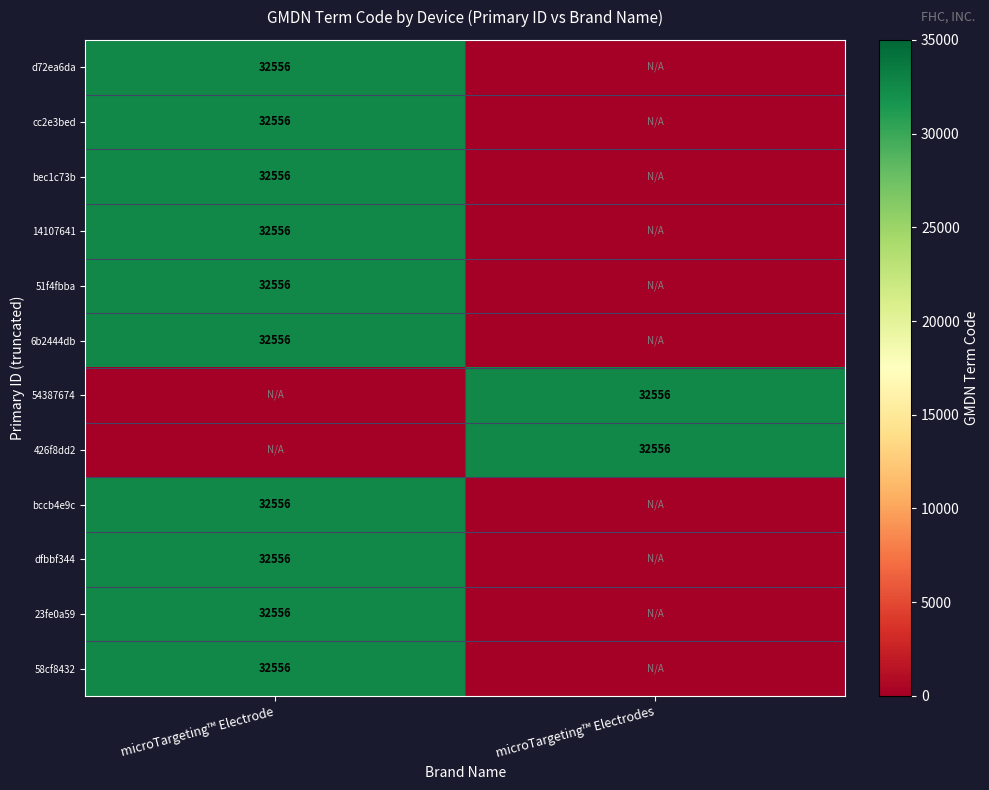

Which has a higher value, microTargeting™ Electrode or microTargeting™ Electrodes?

microTargeting™ Electrode